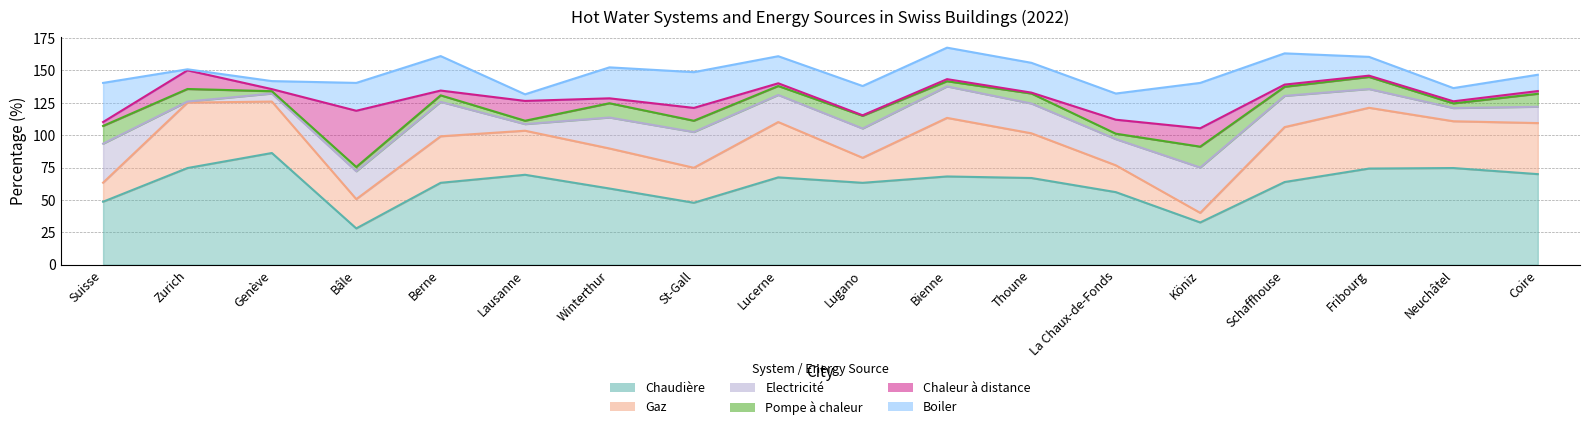

Reading left to right, extract all data points from this chart.

Chaudière: 48.6	74.6	86.2	28.0	63.2	69.4	58.8	47.8	67.4	63.2	68.1	66.9	56.0	32.6	63.8	74.2	74.6	69.9
Gaz: 14.7	50.5	39.7	22.6	35.9	34.0	30.9	27.0	42.7	19.3	45.2	34.5	20.7	7.4	42.4	46.9	36.1	39.4
Electricité: 30.1	0.8	6.2	21.5	26.6	5.1	23.9	27.6	20.9	22.6	24.3	23.0	20.2	35.0	24.1	14.5	10.2	12.6
Pompe à chaleur: 13.7	9.7	1.8	3.3	5.0	2.6	11.0	8.7	6.9	9.8	4.0	7.7	4.2	16.1	7.0	9.3	3.6	10.0
Chaleur à distance: 3.0	14.4	1.6	43.4	3.7	15.3	3.8	9.9	2.1	0.4	1.6	0.7	10.8	14.2	1.7	1.0	1.6	2.1
Boiler: 30.2	0.8	6.2	21.5	26.6	5.1	23.9	27.6	20.9	22.6	24.3	23.0	20.2	35.0	24.1	14.5	10.2	12.6